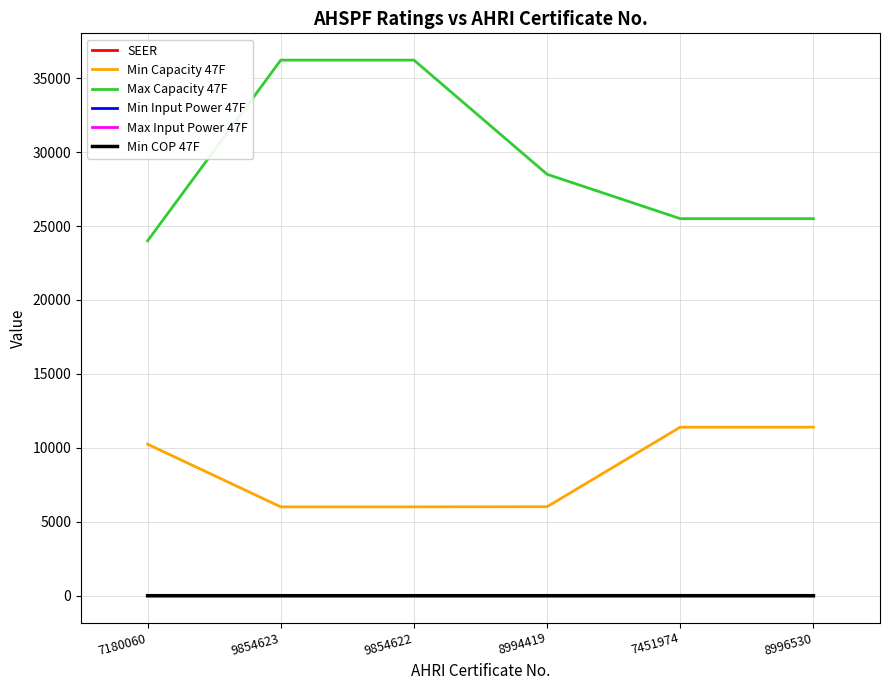

What position from the left is 7180060?

1